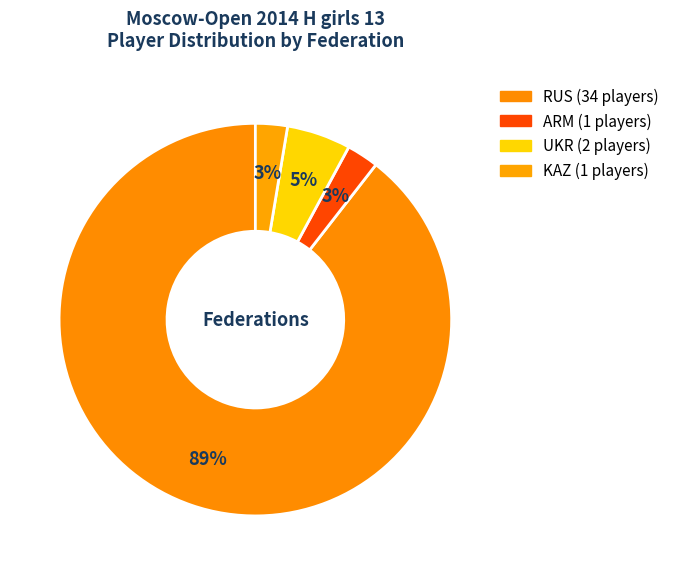

Count the number of slices in the pie.

4